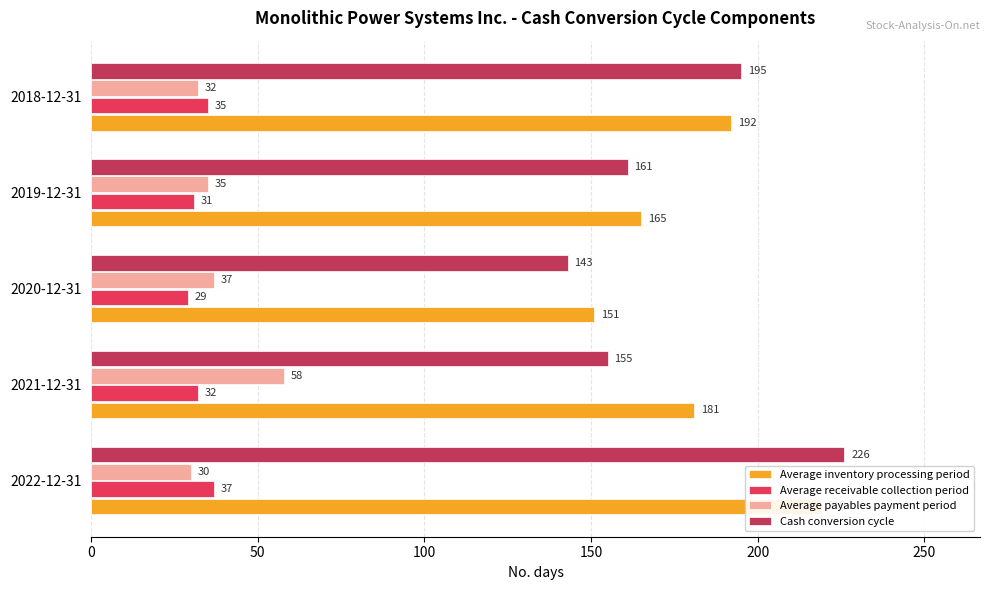

How many values in the Average payables payment period series exceed 35?

2